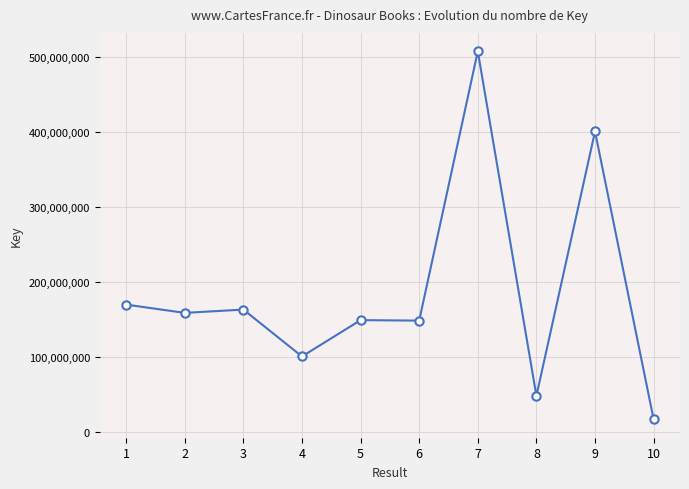

What is the sum of all values?

1859594859